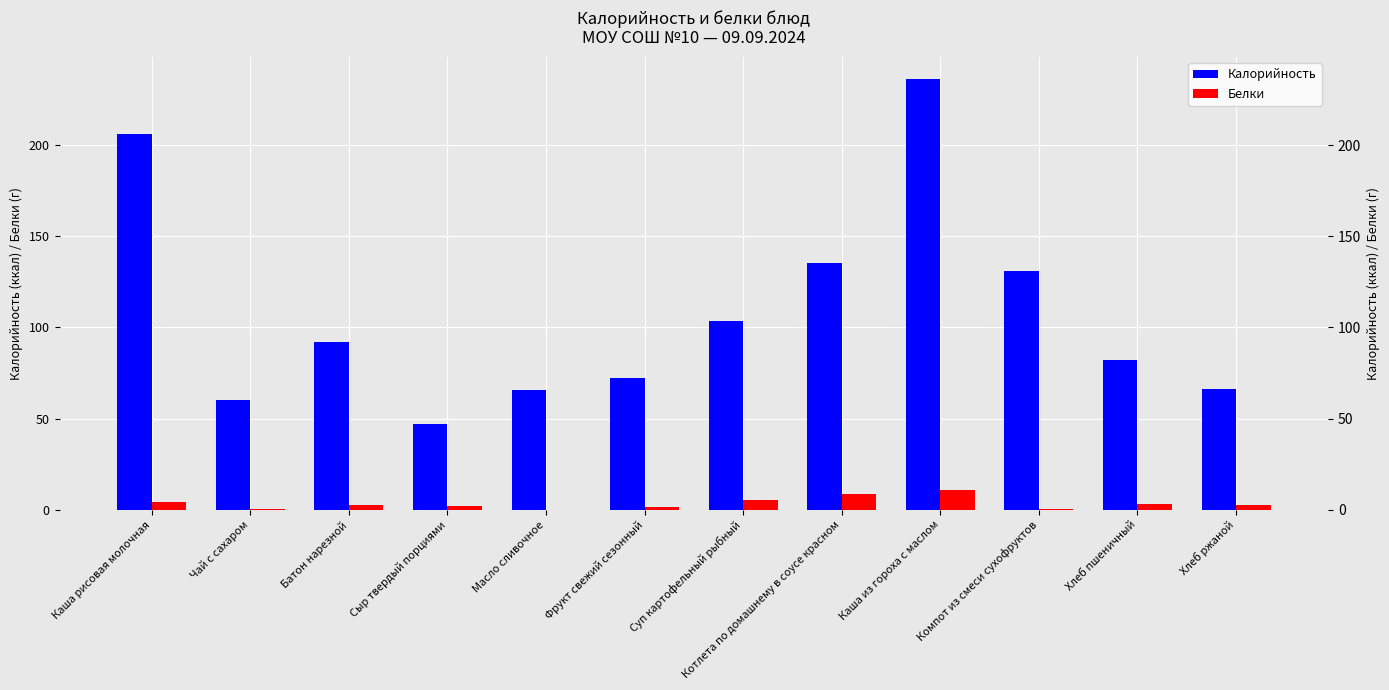

What is the sum of all Белки values?

41.6